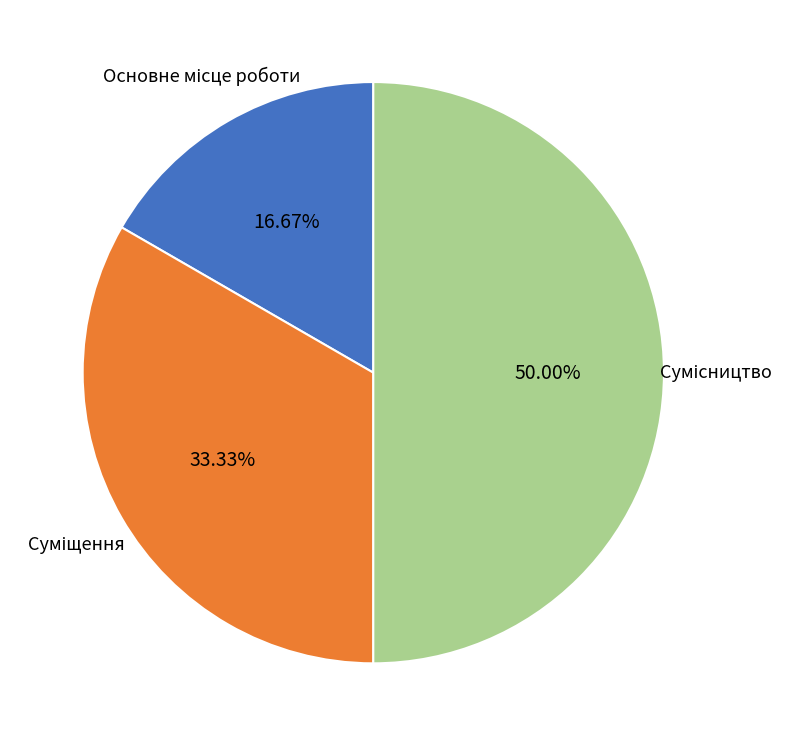

Which has a higher value, Суміщення or Основне місце роботи?

Суміщення